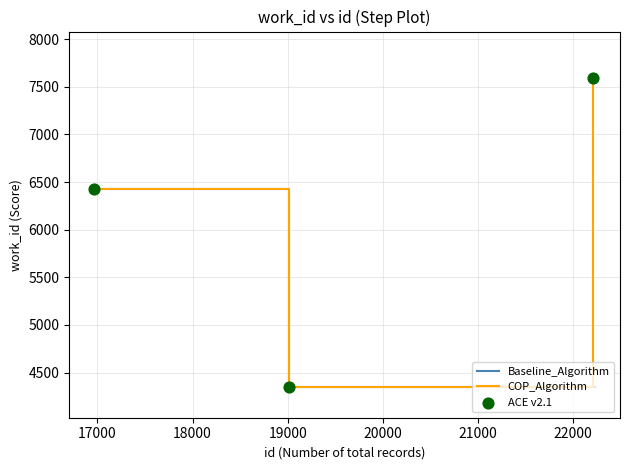

Rank the series by their maximum value, from highest to lowest.

COP_Algorithm, Baseline_Algorithm